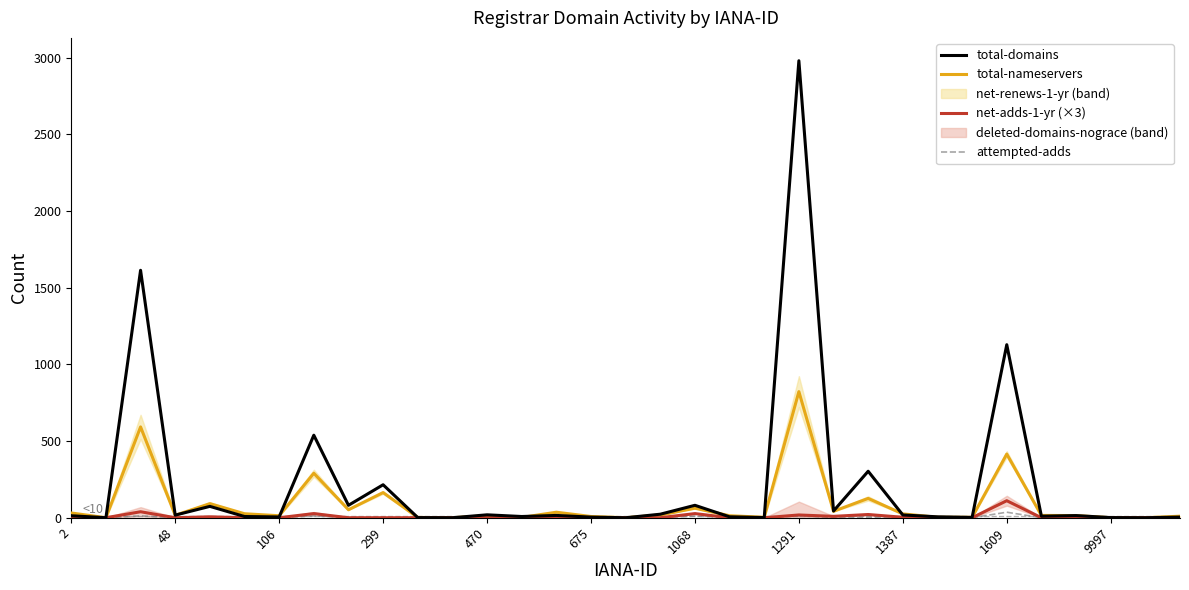

Reading left to right, extract all data points from this chart.

total-domains: 13	0	1613	17	74	8	5	538	81	215	1	0	19	8	15	4	0	23	81	6	1	2979	44	303	18	6	2	1128	10	14	1	0	4
total-nameservers: 31	0	592	16	92	26	13	290	52	164	2	0	13	2	36	8	0	18	62	13	3	822	42	126	25	3	3	415	15	14	0	0	10
net-adds-1-yr (×3): 0	0	39	0	6	0	0	27	0	0	0	0	0	0	0	0	0	0	27	0	0	18	9	21	3	0	0	111	0	0	0	0	0
attempted-adds: 0	0	12	0	2	0	0	12	0	0	0	0	0	0	0	0	0	0	11	0	0	13	2	4	1	0	0	36	0	0	0	0	0